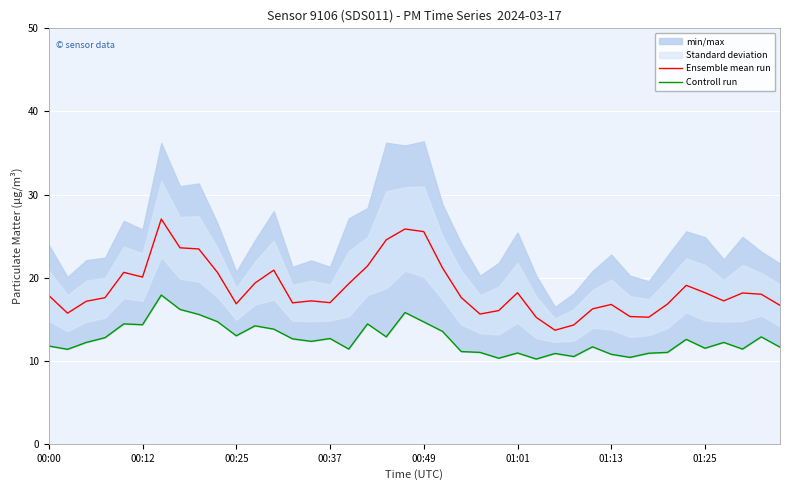

At which label does Ensemble mean run first exceed 17?

00:00